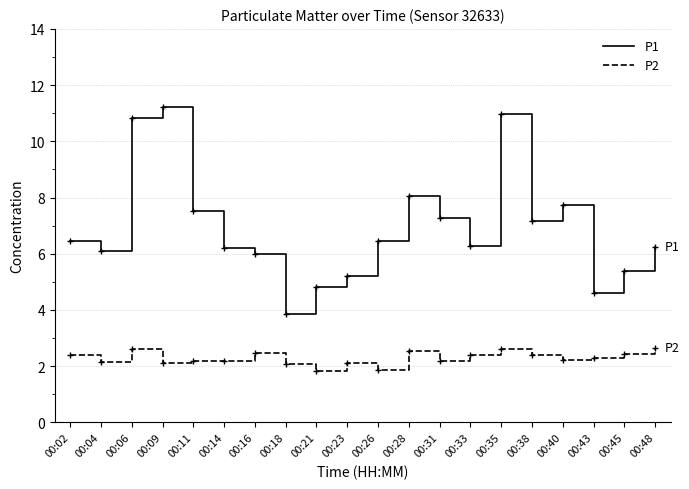

What value does the P1 series have at 00:40?

7.8